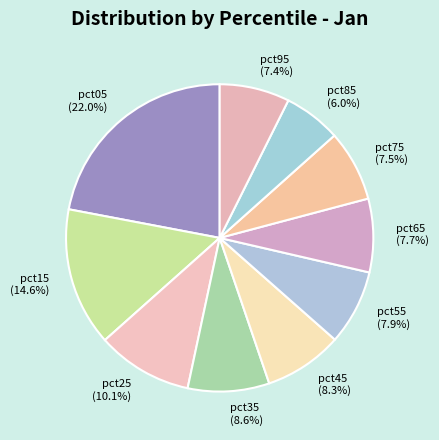

Which has a higher value, pct55 or pct95?

pct55